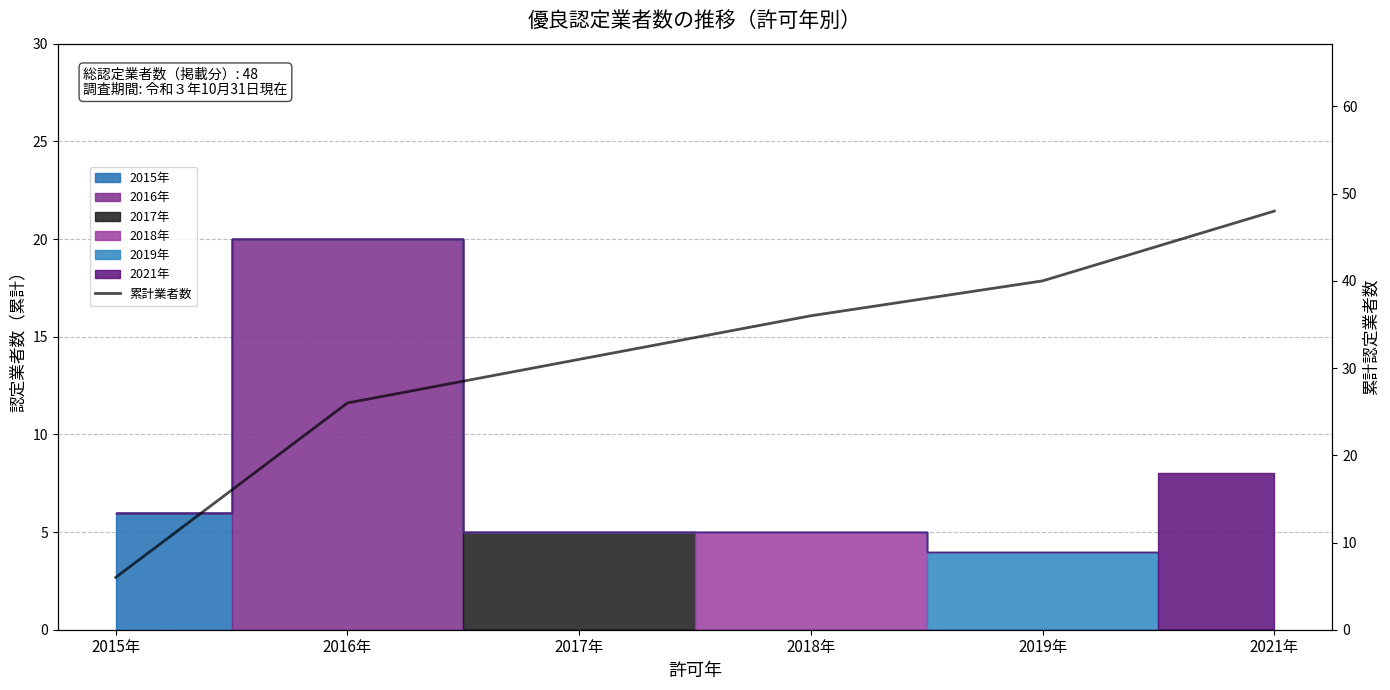

What is the difference between the values at 2021年 and 2015年?

42